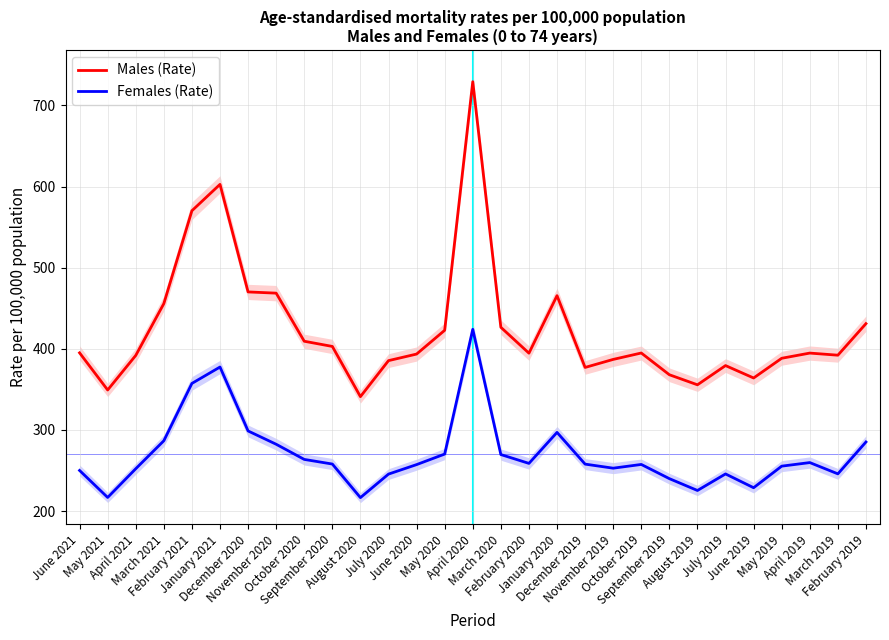

What is the value of the Males (Rate) point at the 21st from the left?

394.8